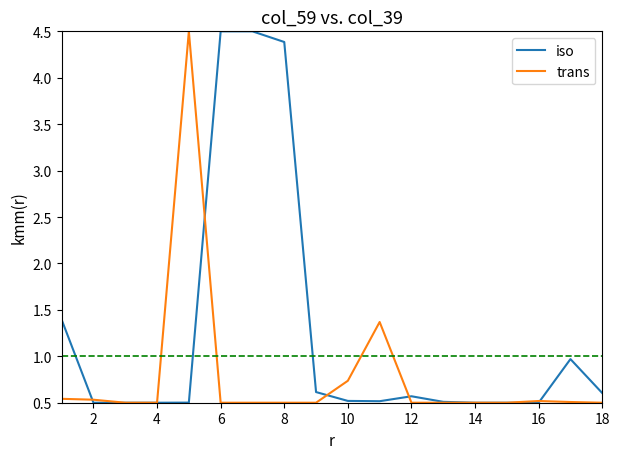

At how many categories does at least one series exceed 2?

4